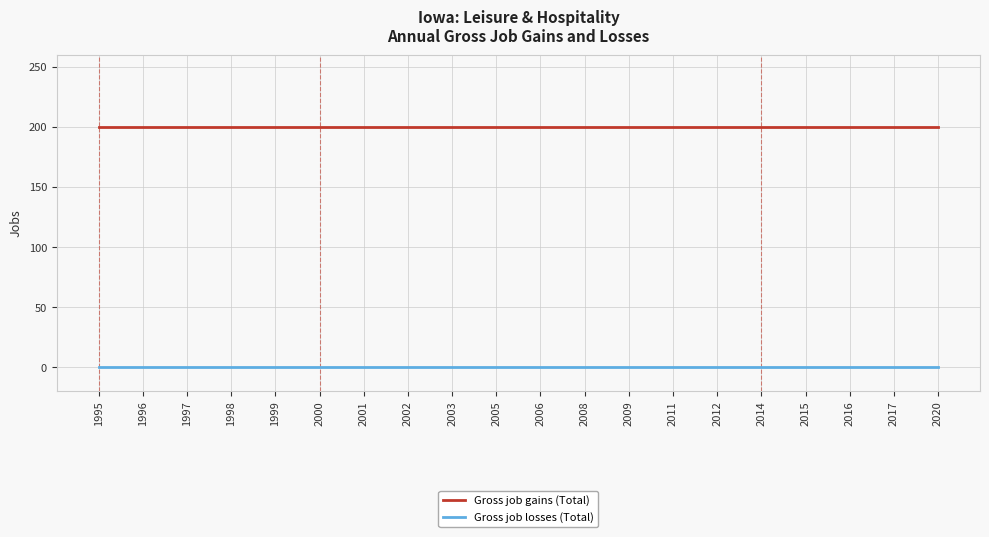

Reading left to right, transcribe all the data shown in this chart.

Gross job gains (Total): 1995=200	1996=200	1997=200	1998=200	1999=200	2000=200	2001=200	2002=200	2003=200	2005=200	2006=200	2008=200	2009=200	2011=200	2012=200	2014=200	2015=200	2016=200	2017=200	2020=200
Gross job losses (Total): 1995=0	1996=0	1997=0	1998=0	1999=0	2000=0	2001=0	2002=0	2003=0	2005=0	2006=0	2008=0	2009=0	2011=0	2012=0	2014=0	2015=0	2016=0	2017=0	2020=0